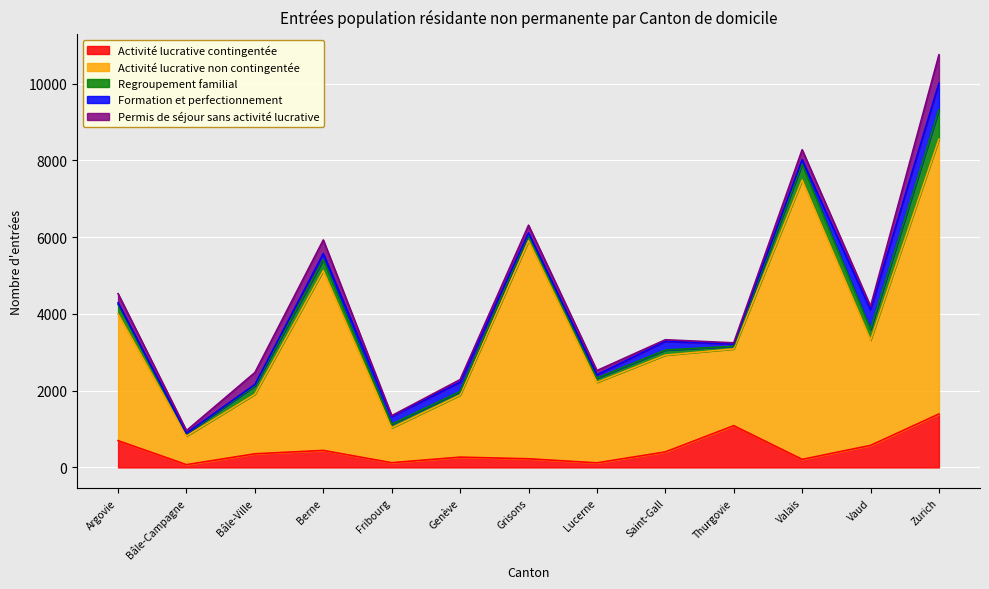

Which series has the largest total across all categories?

Activité lucrative non contingentée